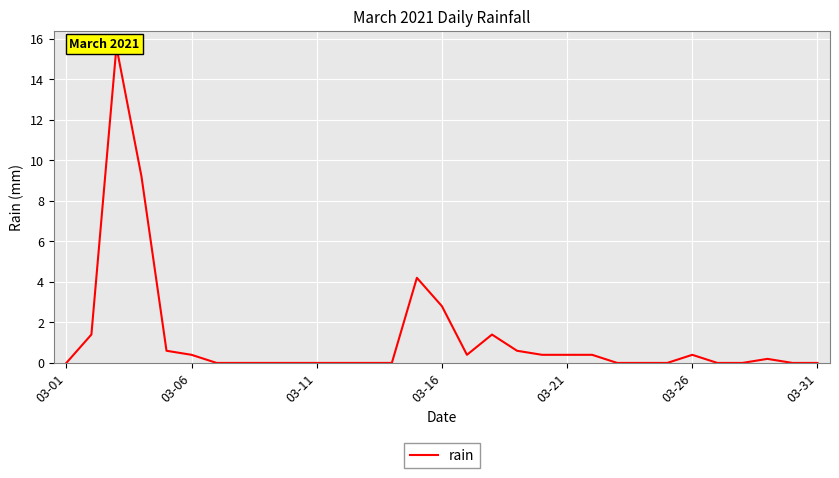

What is the value of the 29th point from the left?

0.2